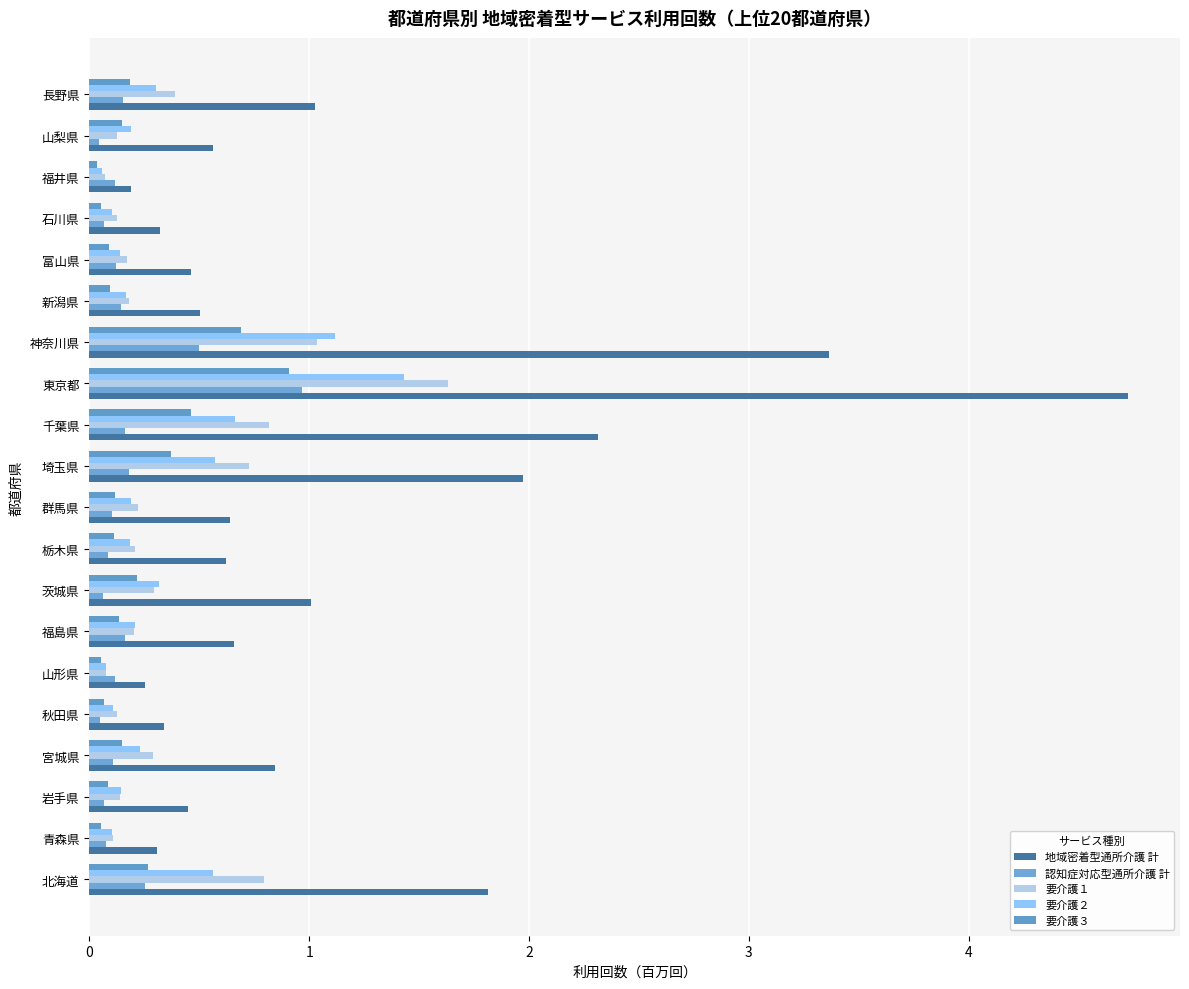

Which series has the largest range (max minus min)?

地域密着型通所介護 計